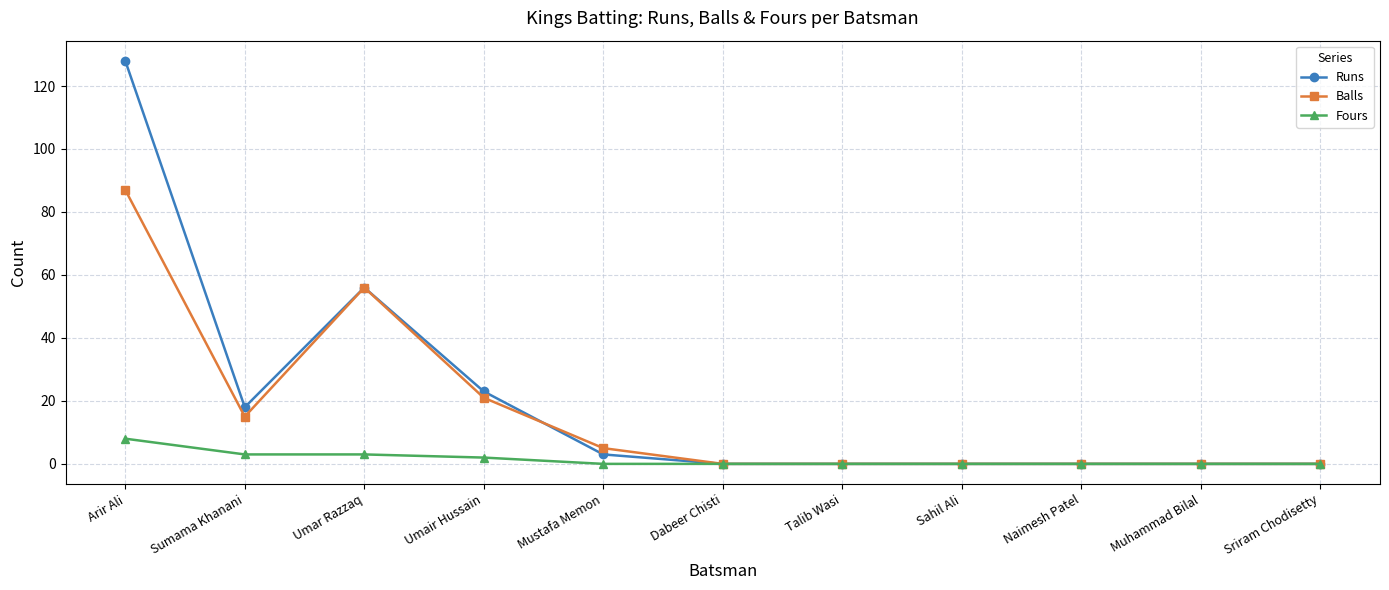

What is the value of the Fours point at the 3rd from the left?

3